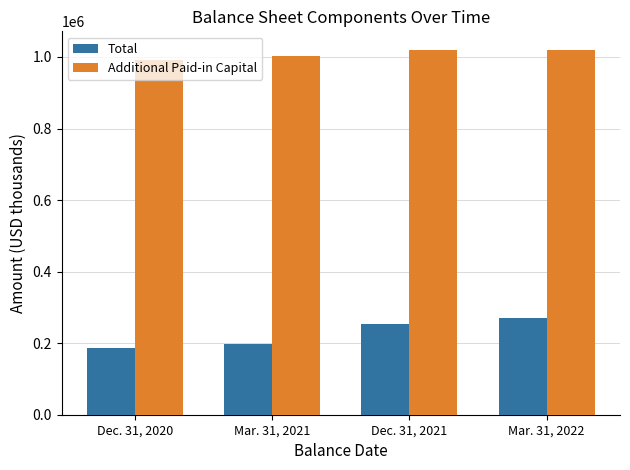

What is the total value across all series at Dec. 31, 2020?

1178667